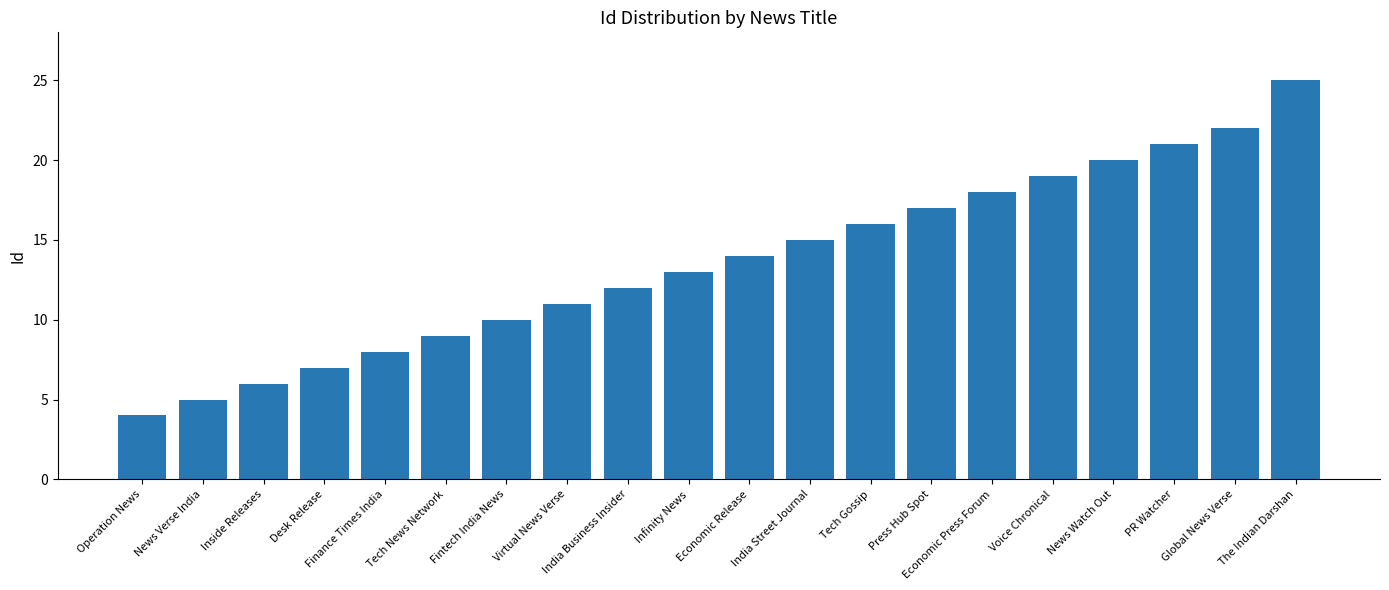

Reading right to left, extract all data points from this chart.

The Indian Darshan=25	Global News Verse=22	PR Watcher=21	News Watch Out=20	Voice Chronical=19	Economic Press Forum=18	Press Hub Spot=17	Tech Gossip=16	India Street Journal=15	Economic Release=14	Infinity News=13	India Business Insider=12	Virtual News Verse=11	Fintech India News=10	Tech News Network=9	Finance Times India=8	Desk Release=7	Inside Releases=6	News Verse India=5	Operation News=4